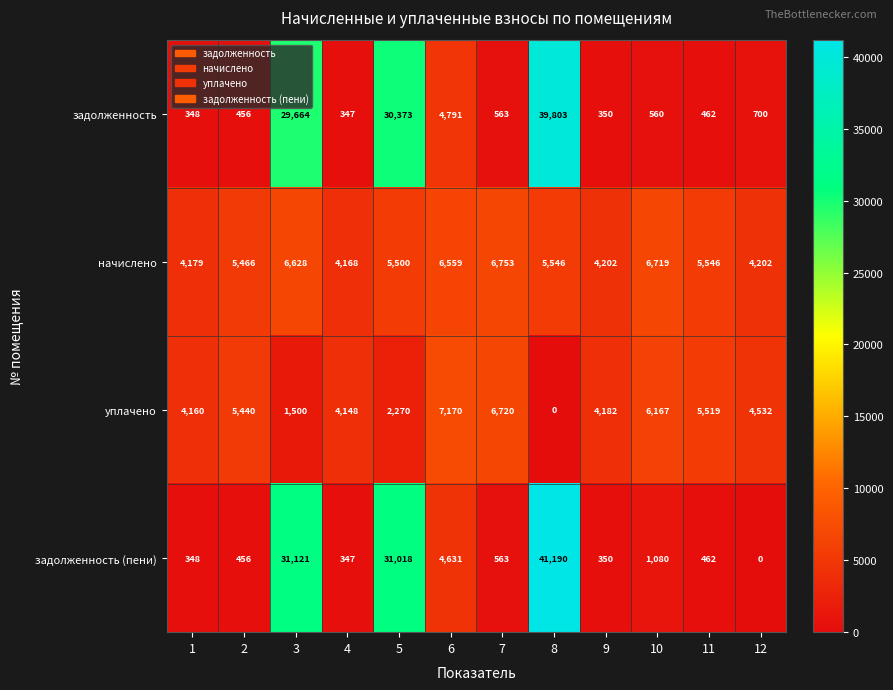

Is it true that уплачено equals 844 at 5?

False